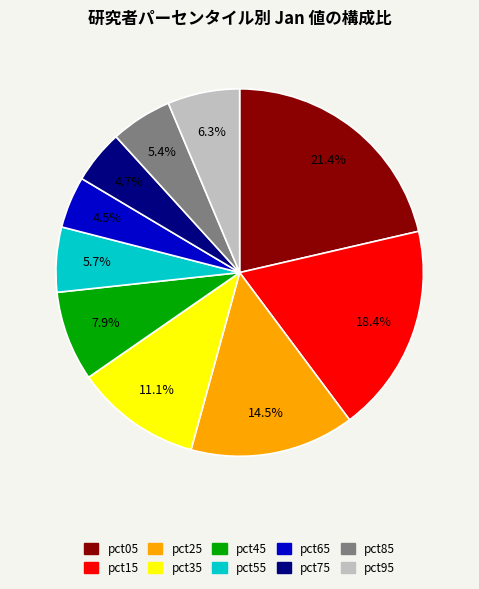

To the nearest percent, what is the difference between the largest and smallest slice percentages?

17%